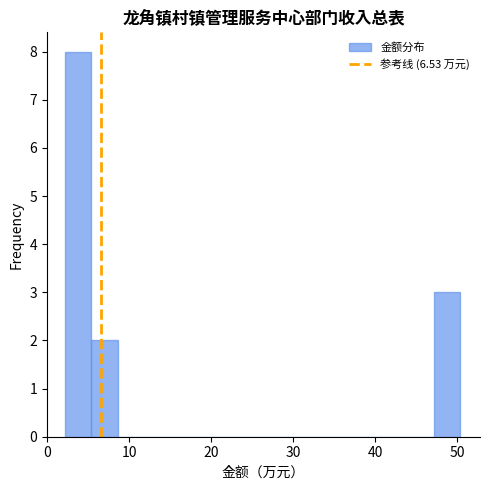

Read against the x-axis, roughly where is the centre of the tallest bar?

4